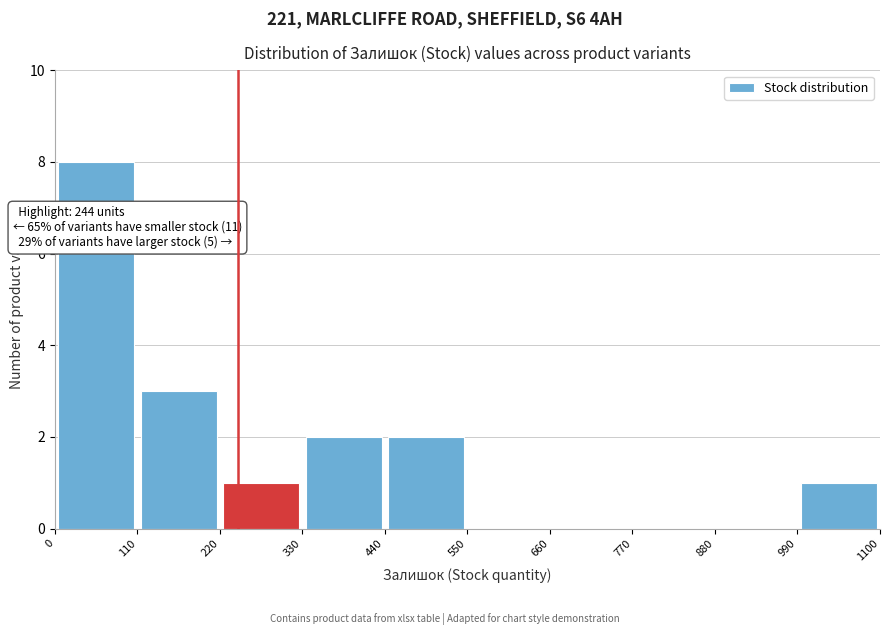

Which range on the x-axis has the tallest bar?

0 to 110